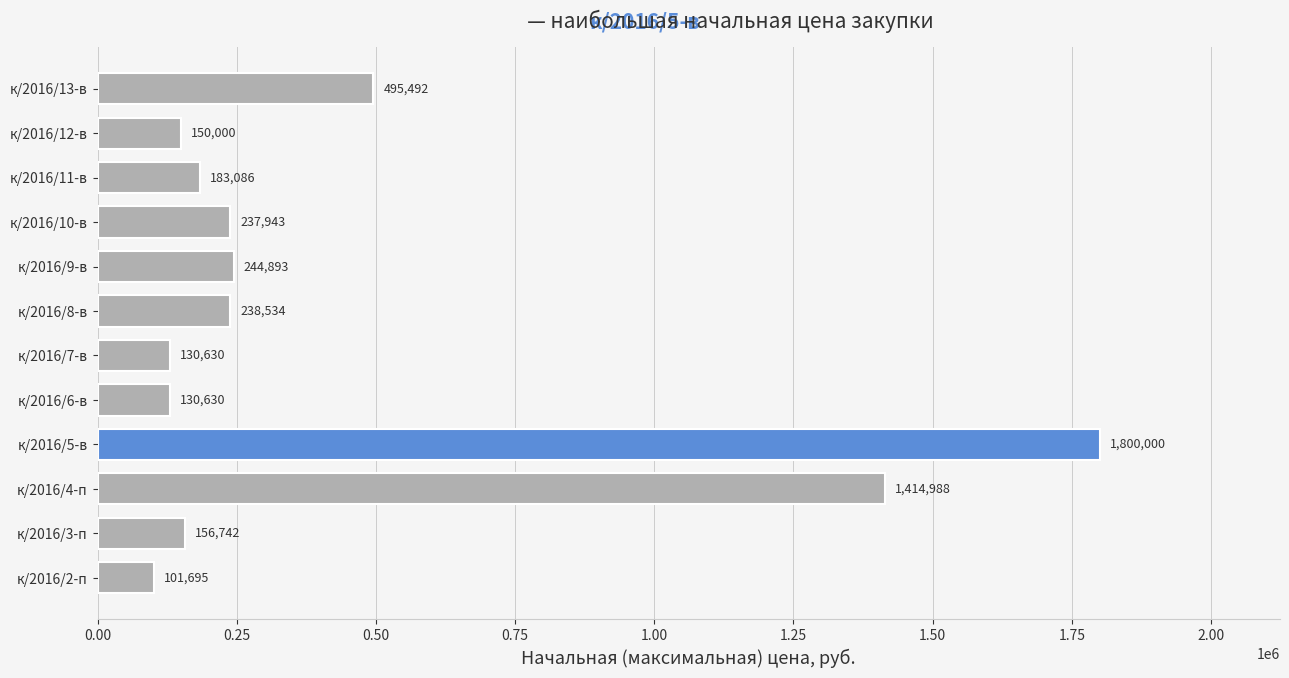

What is the maximum value shown in the chart?

1800000.0